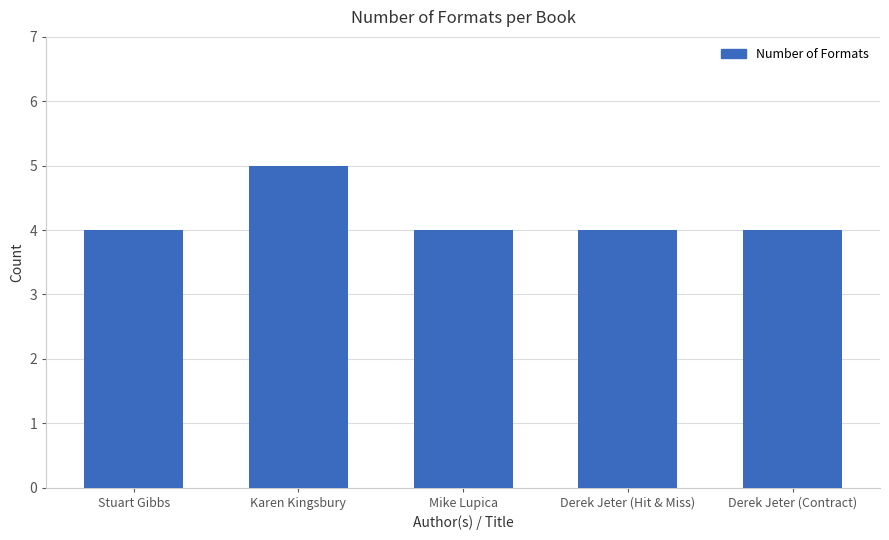

Approximately how many times larger is the value at Derek Jeter (Contract) compared to Mike Lupica?

1.0